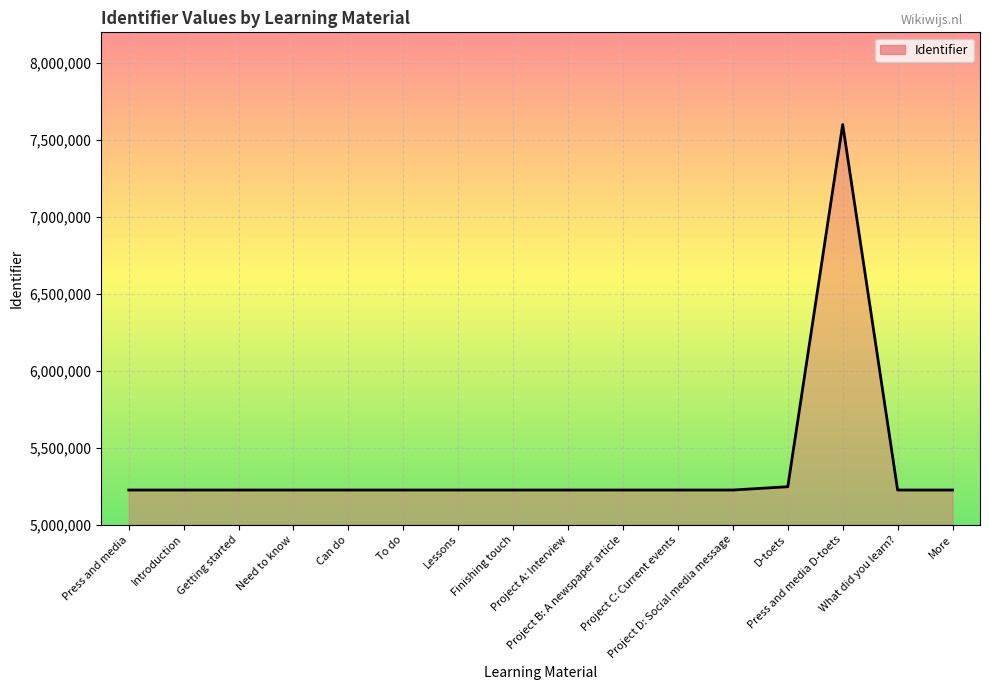

What is the maximum value shown in the chart?

7600997